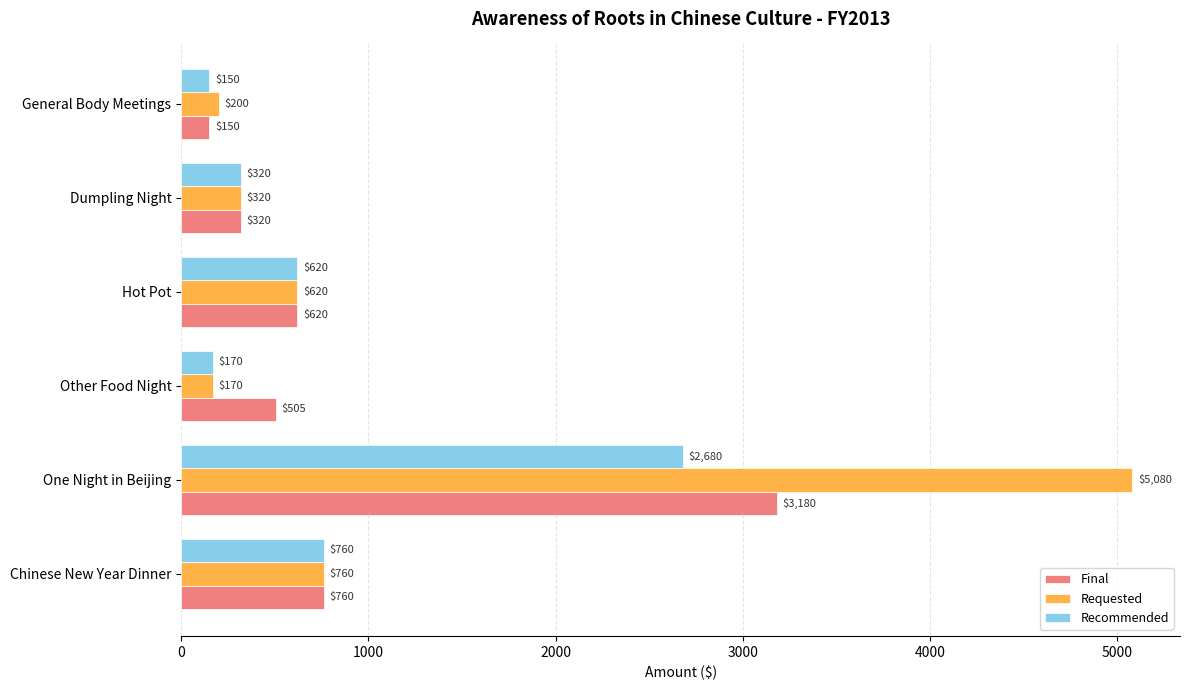

Count the number of data series in this chart.

3